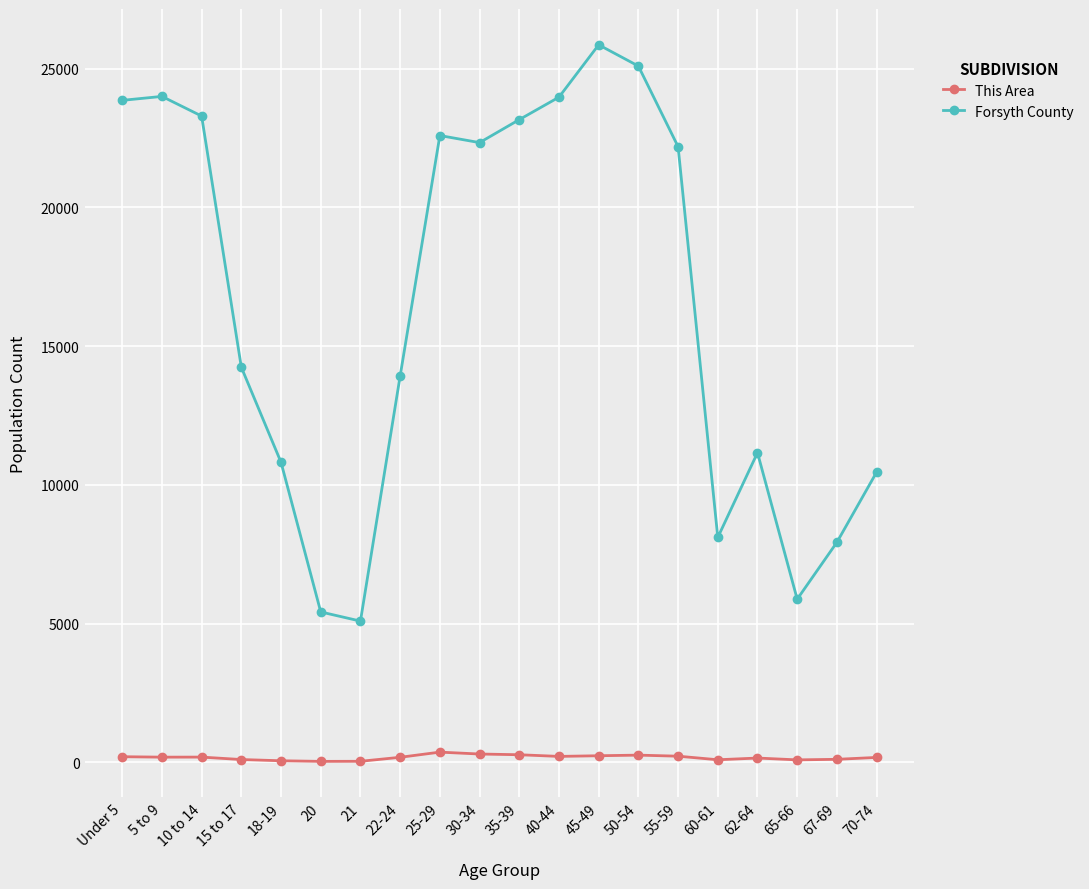

Rank the series at 18-19 from highest to lowest value.

Forsyth County, This Area